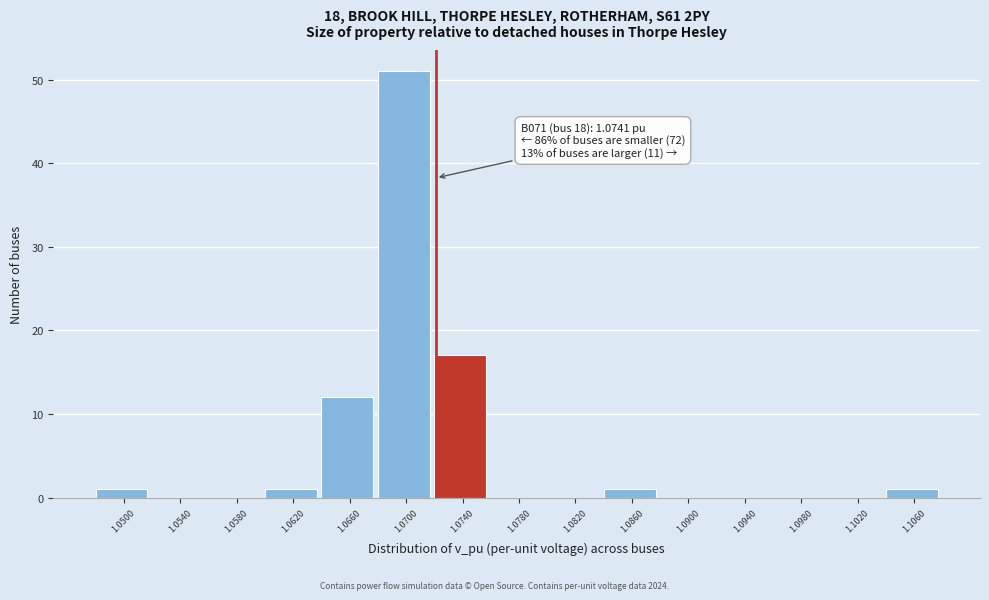

Reading right to left, what are all the values shown in this chart?

1.1060=1	1.1020=0	1.0980=0	1.0940=0	1.0900=0	1.0860=1	1.0820=0	1.0780=0	1.0740=17	1.0700=51	1.0660=12	1.0620=1	1.0580=0	1.0540=0	1.0500=1